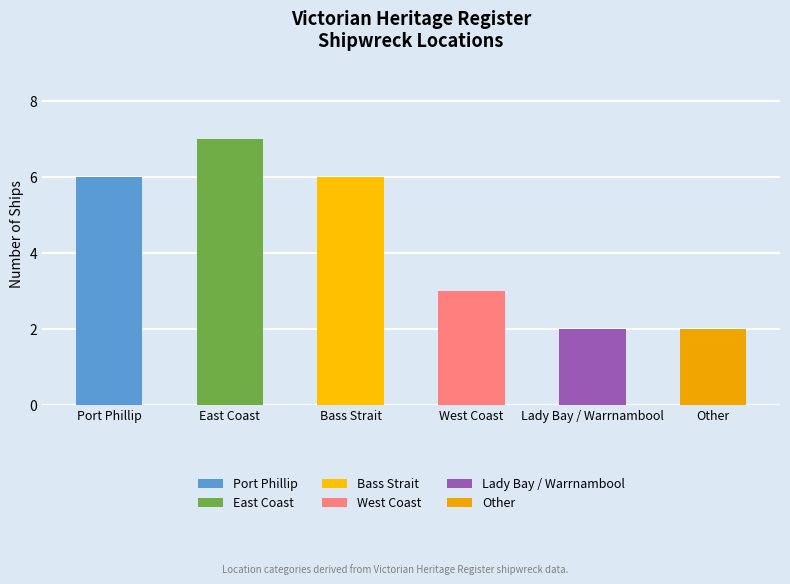

What is the label of the 3rd bar from the right?

West Coast